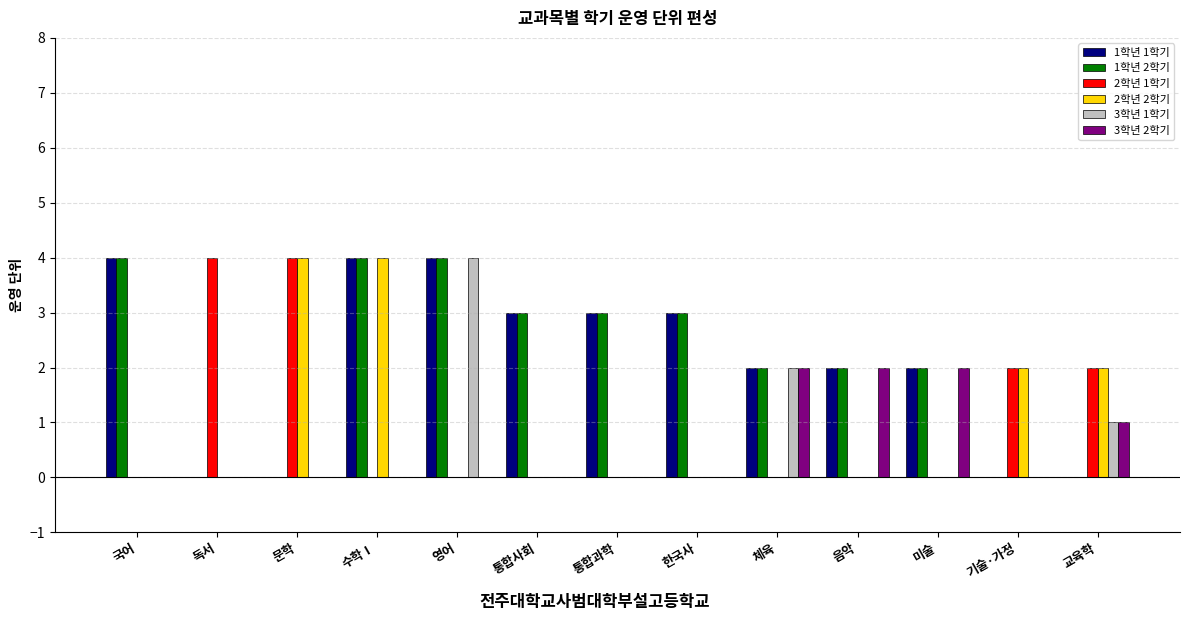

Does the chart contain stacked bars?

No